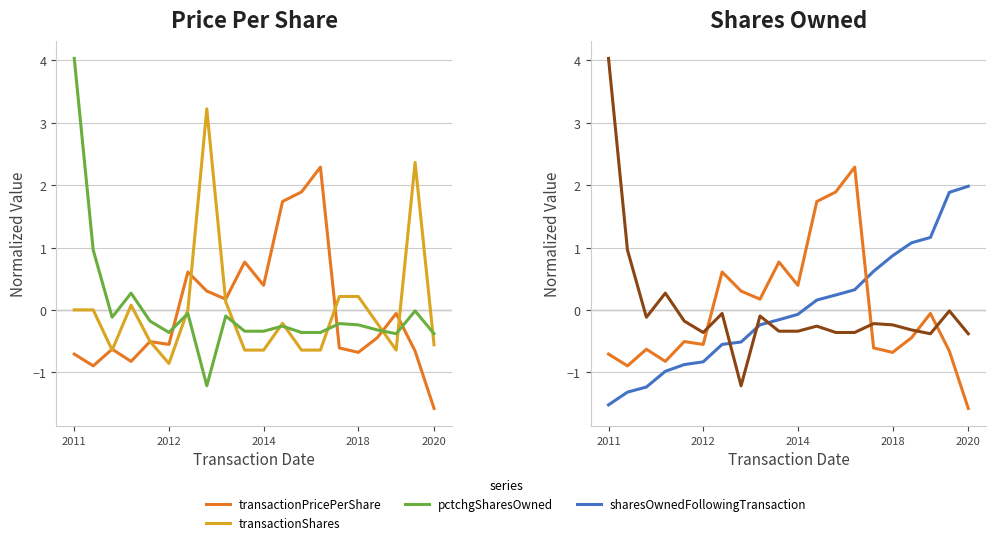

At which category is the sum across all series the highest?

18